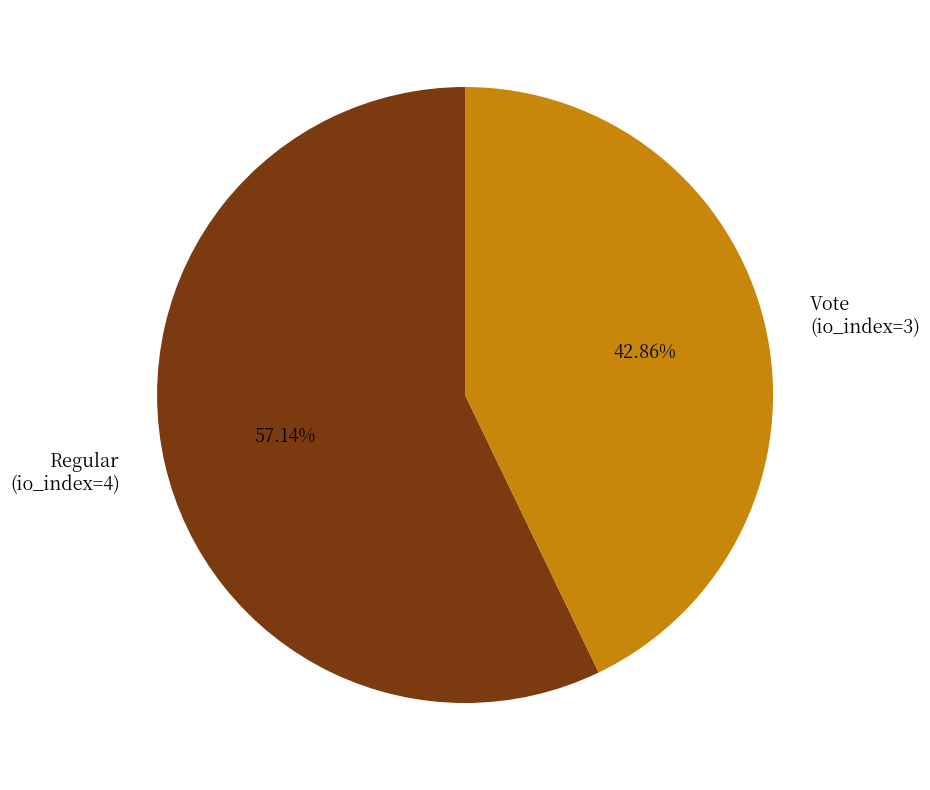

Rank the categories by value from highest to lowest.

Regular (io_index=4), Vote (io_index=3)